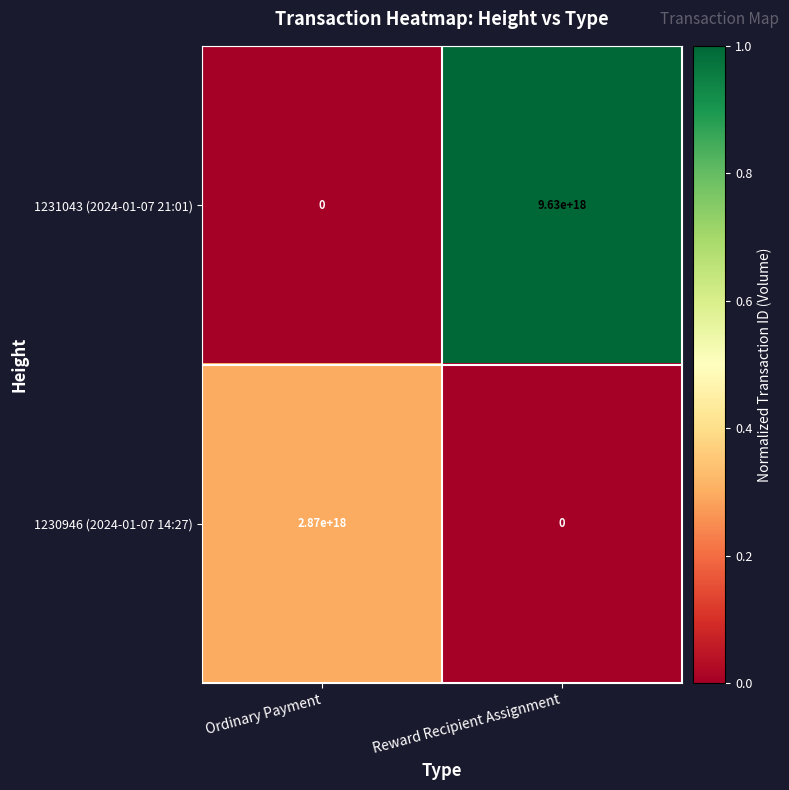

At which label is 1231043 (2024-01-07 21:01) closest to 4815000000000000000?

Ordinary Payment